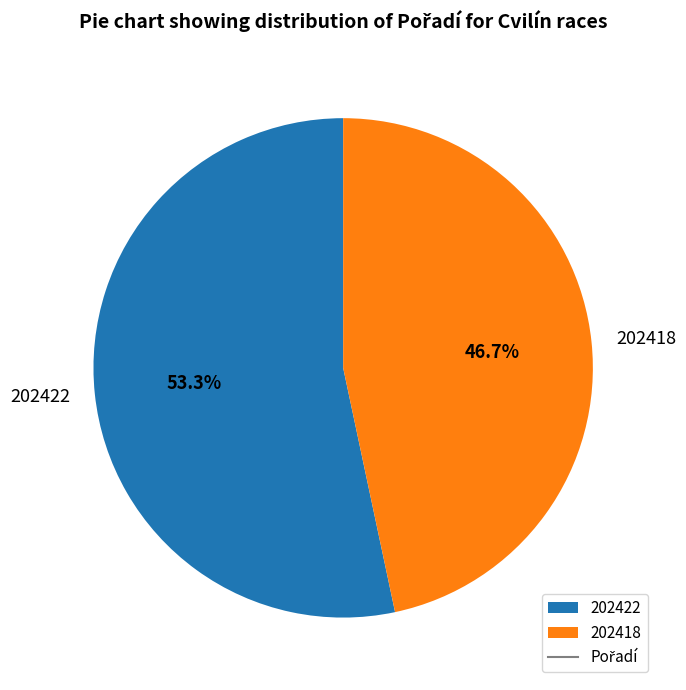

Between 202418 and 202422, which is larger?

202422